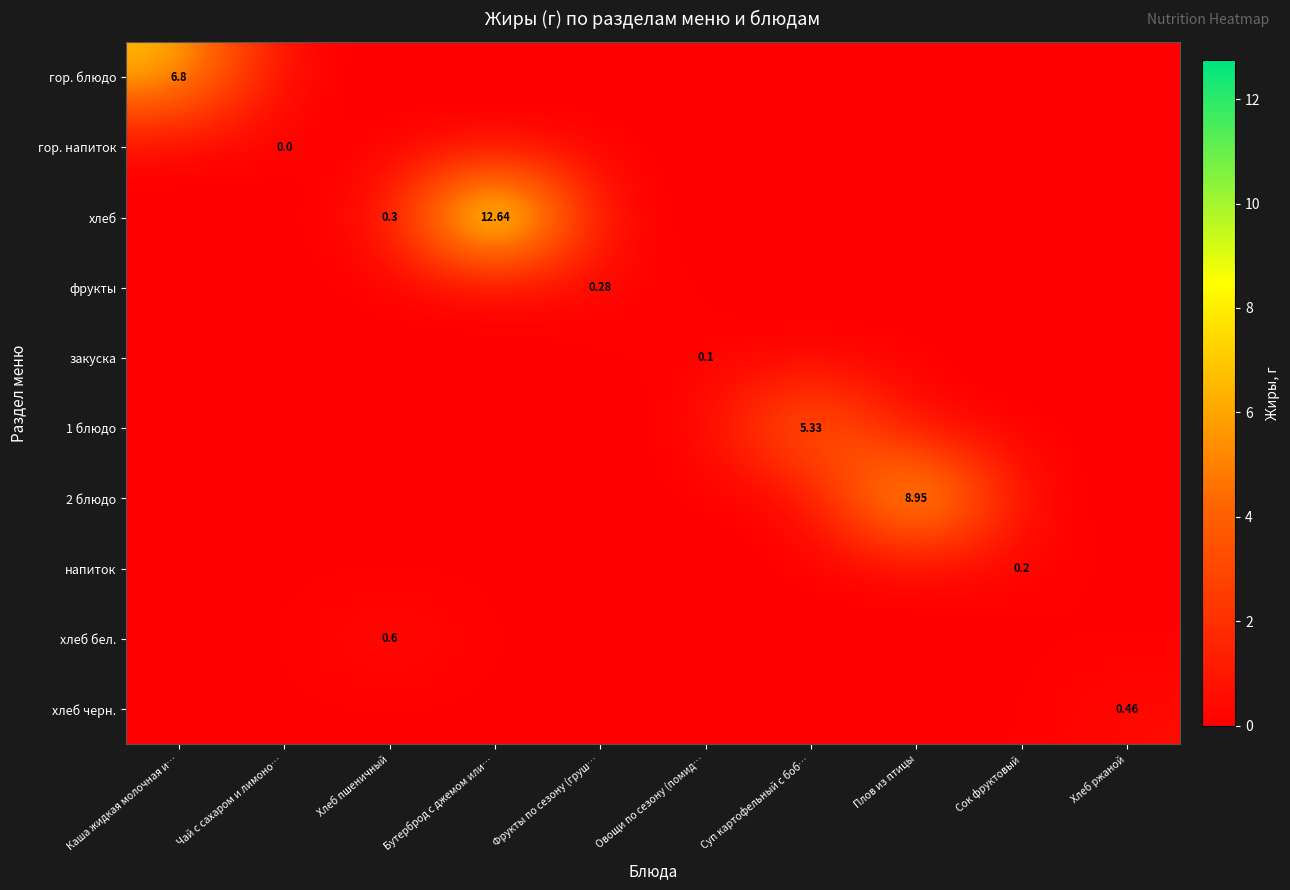

What is the total value across all series at Хлеб ржаной?

0.5